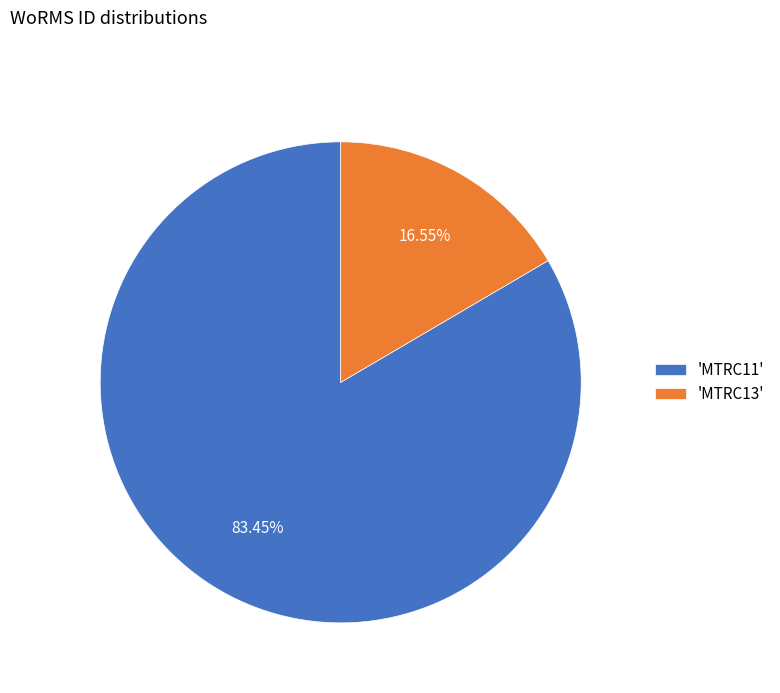

What is the ratio of the value at 'MTRC11' to the value at 'MTRC13'?

5.0